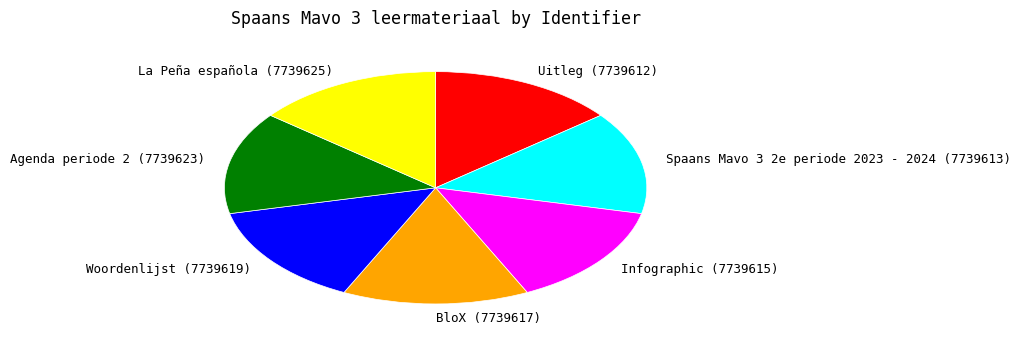

Combined, do La Peña española (7739625) and Agenda periode 2 (7739623) account for over 50%?

No